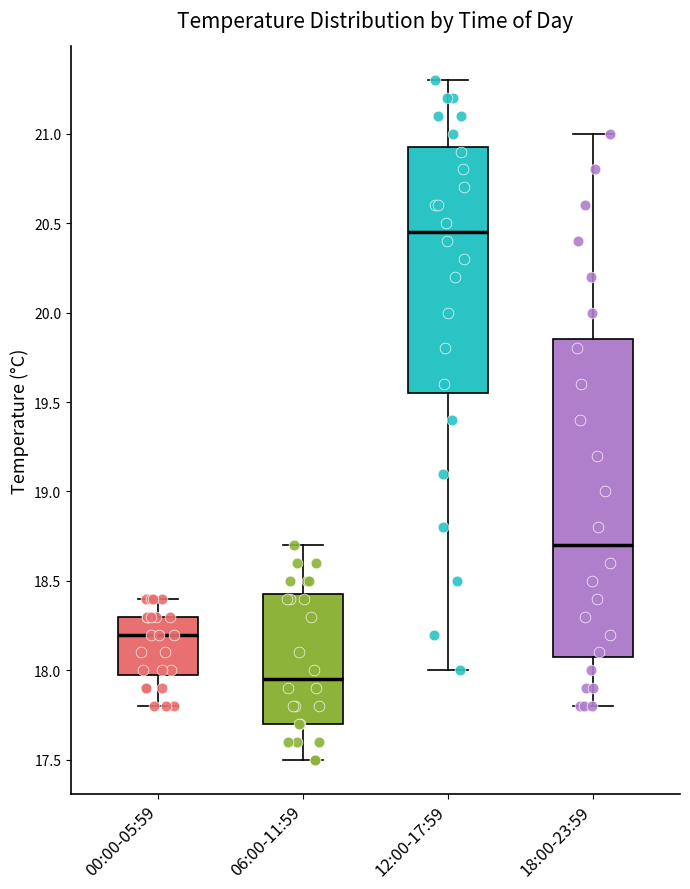

Reading left to right, transcribe this box plot: for each box, give where its median line is, the range the box spans, and where its two whiskers end, as read against the y-axis. The values are not printed on the chart, so give them approximately, as read against the axis.

00:00-05:59: median 18.20, box 18.00 to 18.30, whiskers 17.80 to 18.40
06:00-11:59: median 17.95, box 17.70 to 18.45, whiskers 17.50 to 18.70
12:00-17:59: median 20.45, box 19.55 to 20.95, whiskers 18.00 to 21.30
18:00-23:59: median 18.70, box 18.10 to 19.85, whiskers 17.80 to 21.00